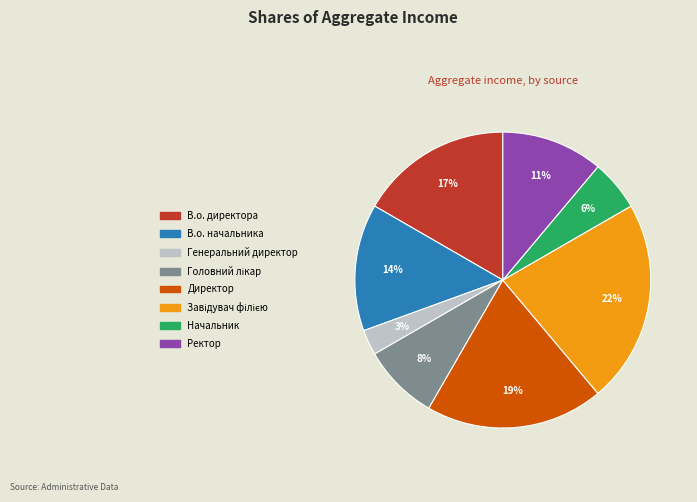

Do Генеральний директор and Ректор together represent more than half of the pie?

No